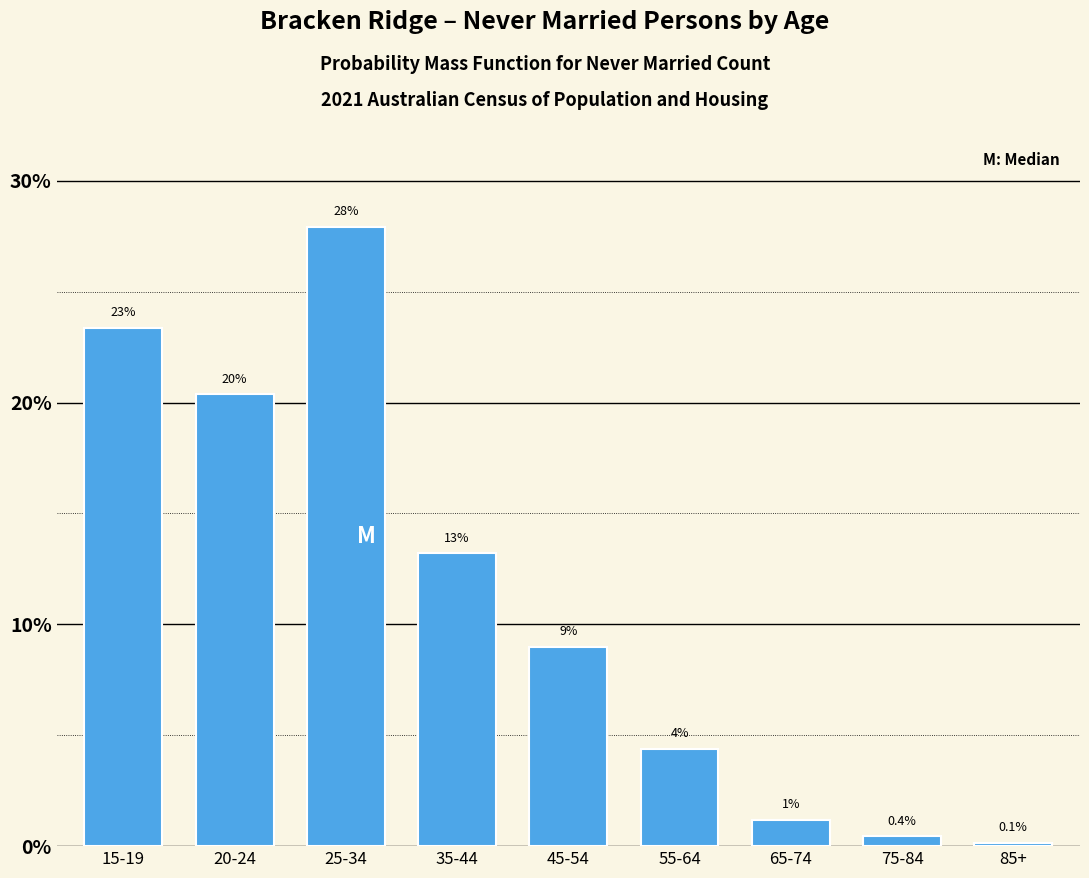

How many bars are there in total?

9